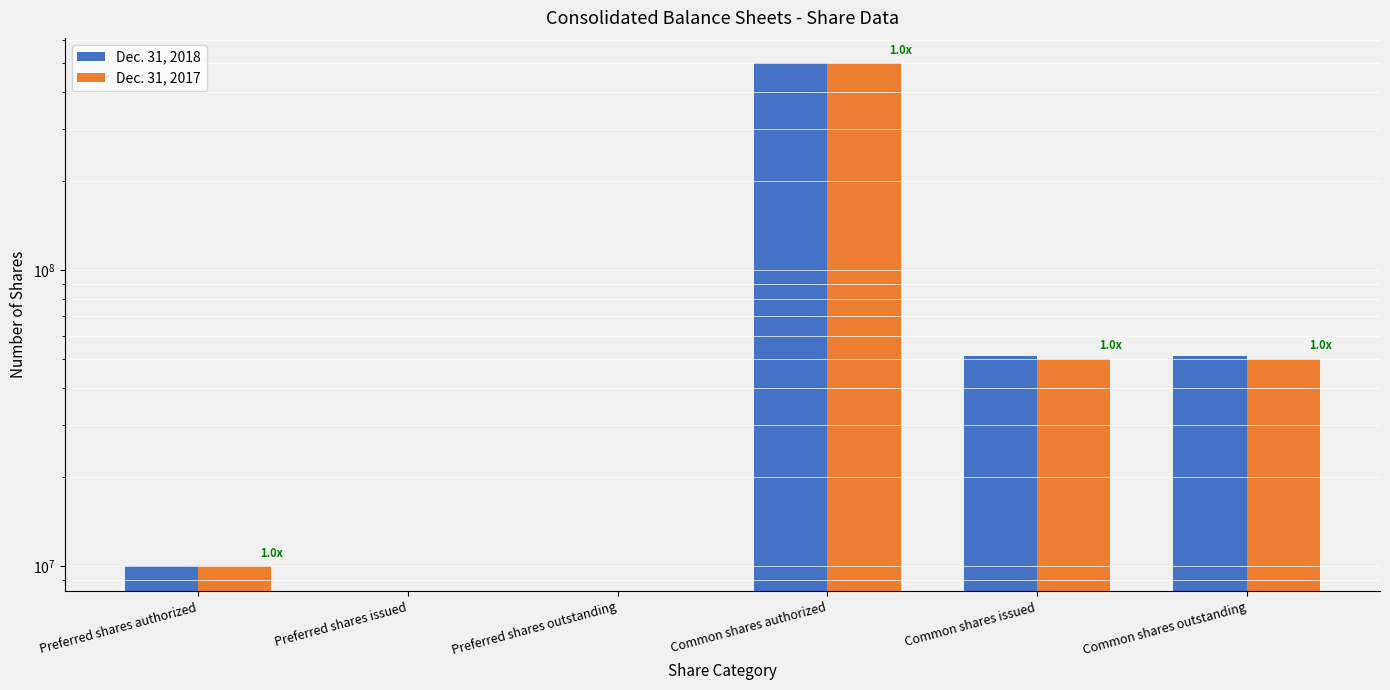

Rank the categories by Dec. 31, 2018 value from highest to lowest.

Common shares authorized, Common shares issued, Common shares outstanding, Preferred shares authorized, Preferred shares issued, Preferred shares outstanding